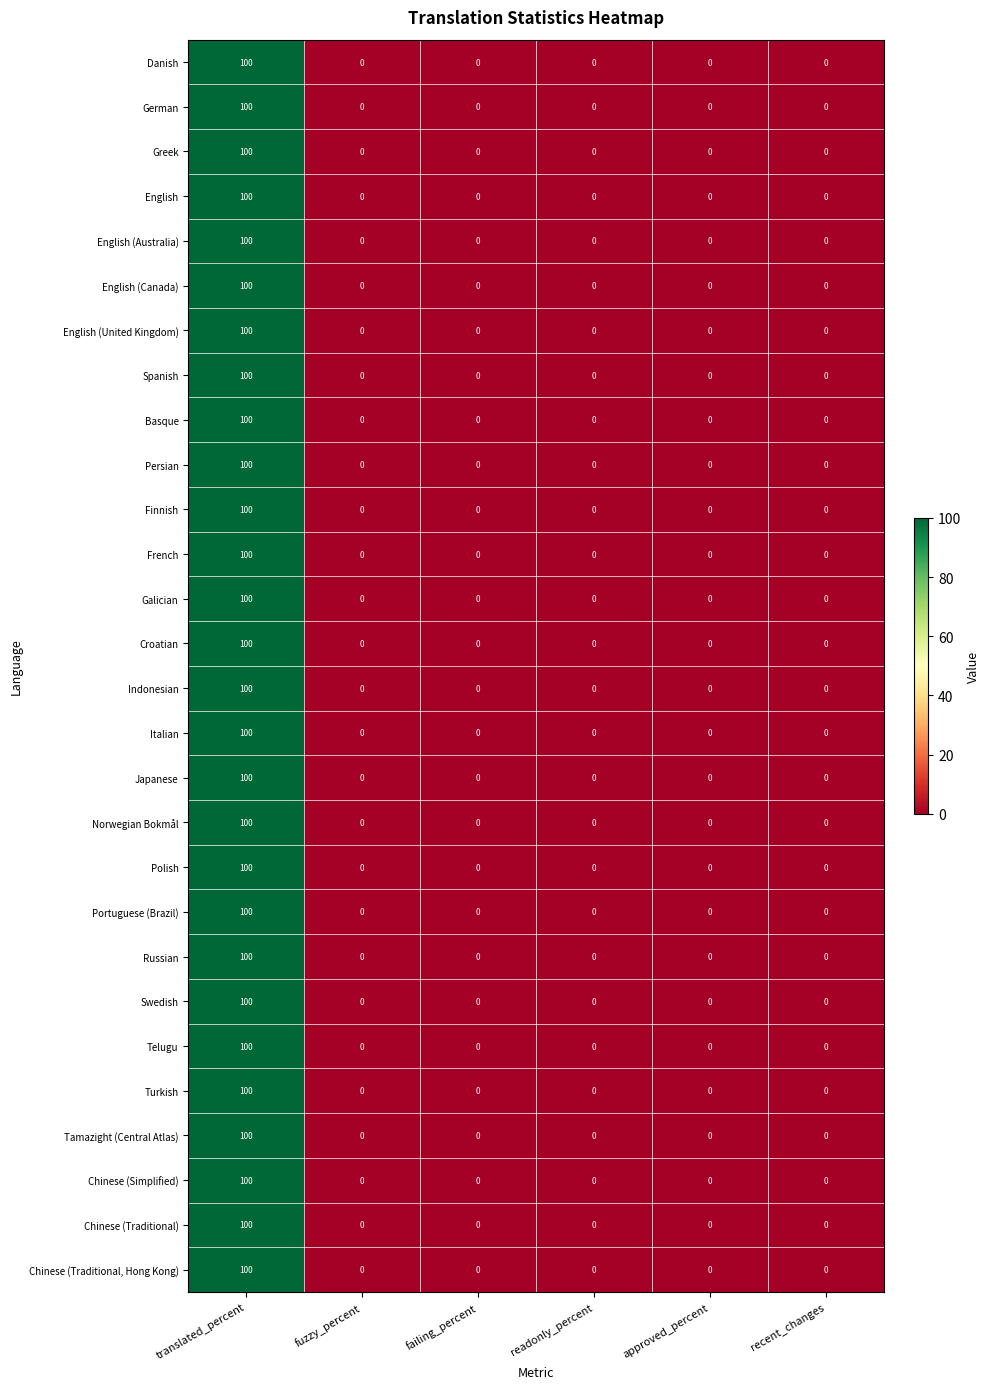

What is the greatest value displayed?

100